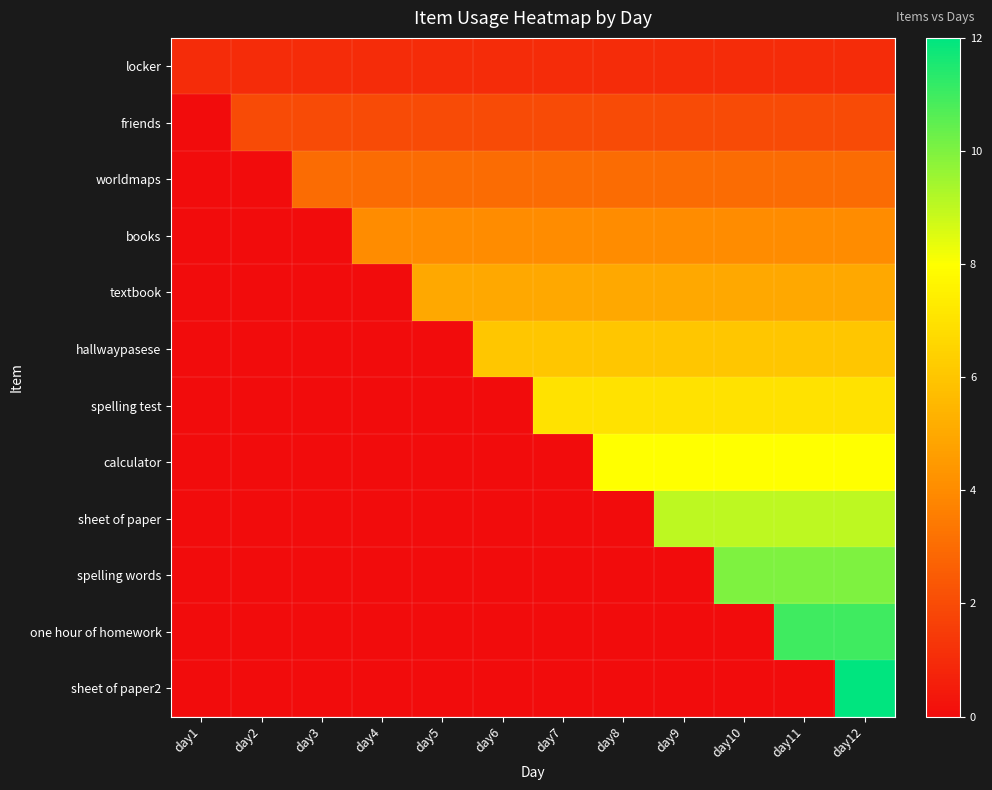

Reading left to right, extract all data points from this chart.

locker: day1=1	day2=1	day3=1	day4=1	day5=1	day6=1	day7=1	day8=1	day9=1	day10=1	day11=1	day12=1
friends: day1=0	day2=2	day3=2	day4=2	day5=2	day6=2	day7=2	day8=2	day9=2	day10=2	day11=2	day12=2
worldmaps: day1=0	day2=0	day3=3	day4=3	day5=3	day6=3	day7=3	day8=3	day9=3	day10=3	day11=3	day12=3
books: day1=0	day2=0	day3=0	day4=4	day5=4	day6=4	day7=4	day8=4	day9=4	day10=4	day11=4	day12=4
textbook: day1=0	day2=0	day3=0	day4=0	day5=5	day6=5	day7=5	day8=5	day9=5	day10=5	day11=5	day12=5
hallwaypasese: day1=0	day2=0	day3=0	day4=0	day5=0	day6=6	day7=6	day8=6	day9=6	day10=6	day11=6	day12=6
spelling test: day1=0	day2=0	day3=0	day4=0	day5=0	day6=0	day7=7	day8=7	day9=7	day10=7	day11=7	day12=7
calculator: day1=0	day2=0	day3=0	day4=0	day5=0	day6=0	day7=0	day8=8	day9=8	day10=8	day11=8	day12=8
sheet of paper: day1=0	day2=0	day3=0	day4=0	day5=0	day6=0	day7=0	day8=0	day9=9	day10=9	day11=9	day12=9
spelling words: day1=0	day2=0	day3=0	day4=0	day5=0	day6=0	day7=0	day8=0	day9=0	day10=10	day11=10	day12=10
one hour of homework: day1=0	day2=0	day3=0	day4=0	day5=0	day6=0	day7=0	day8=0	day9=0	day10=0	day11=11	day12=11
sheet of paper2: day1=0	day2=0	day3=0	day4=0	day5=0	day6=0	day7=0	day8=0	day9=0	day10=0	day11=0	day12=12